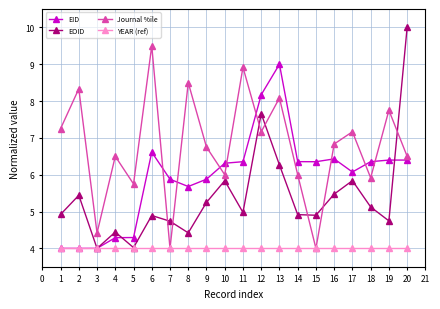

How many times do EOID and Journal %ile cross each other?

7